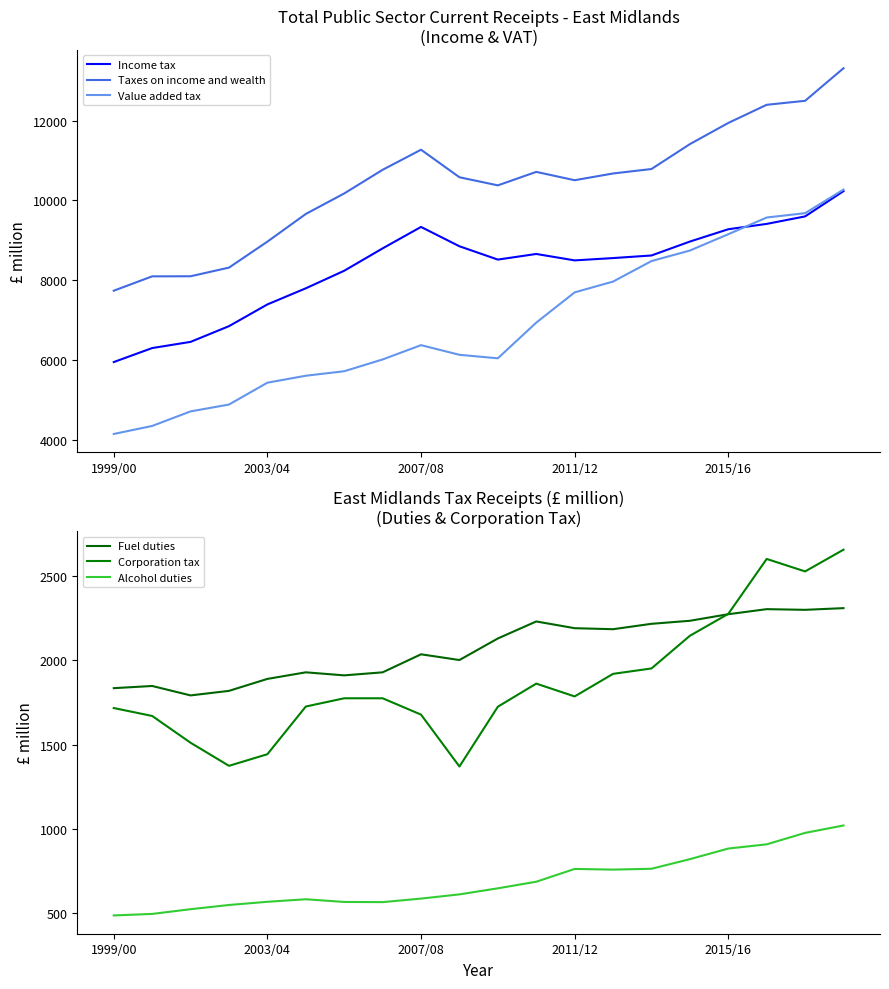

What is the maximum value shown in the chart?

13315